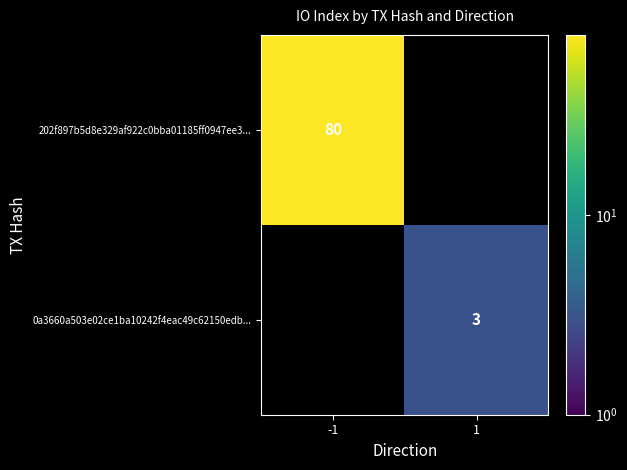

The value of 0a3660a503e02ce1ba10242f4eac49c62150edb... at 1 is 3. True or false?

True